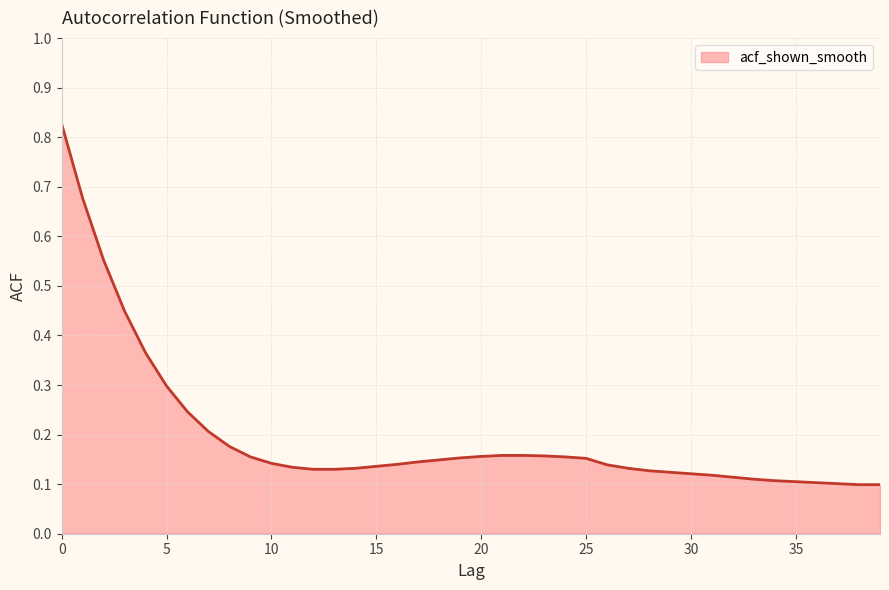

Does the chart have visible grid lines?

Yes